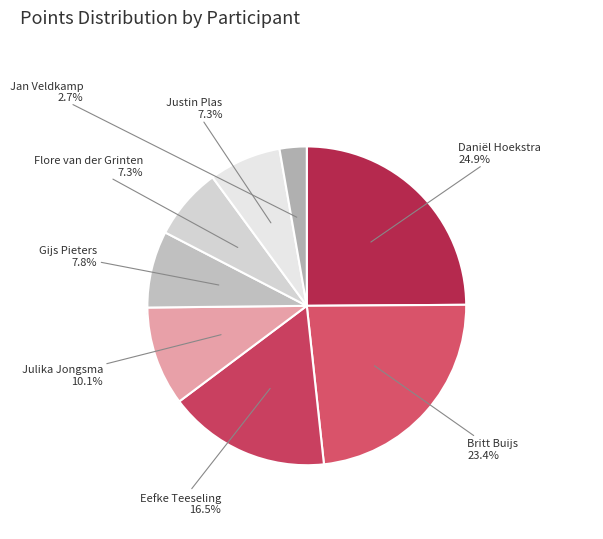

What is the total percentage of Julika Jongsma and Flore van der Grinten?

17.4%